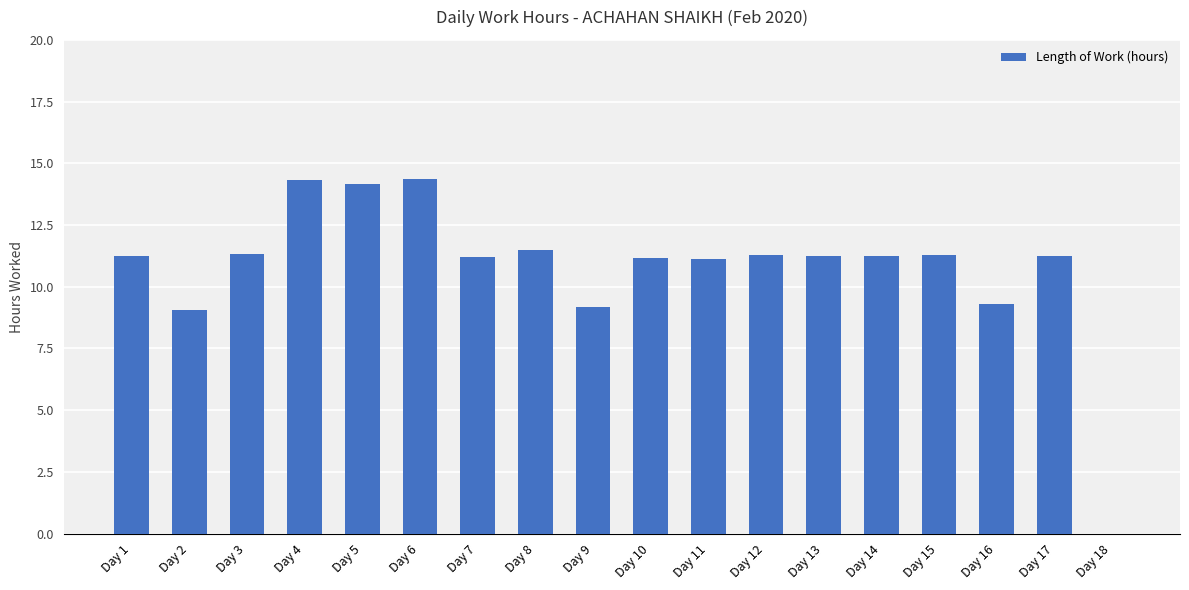

Read the value at Day 2.

9.0